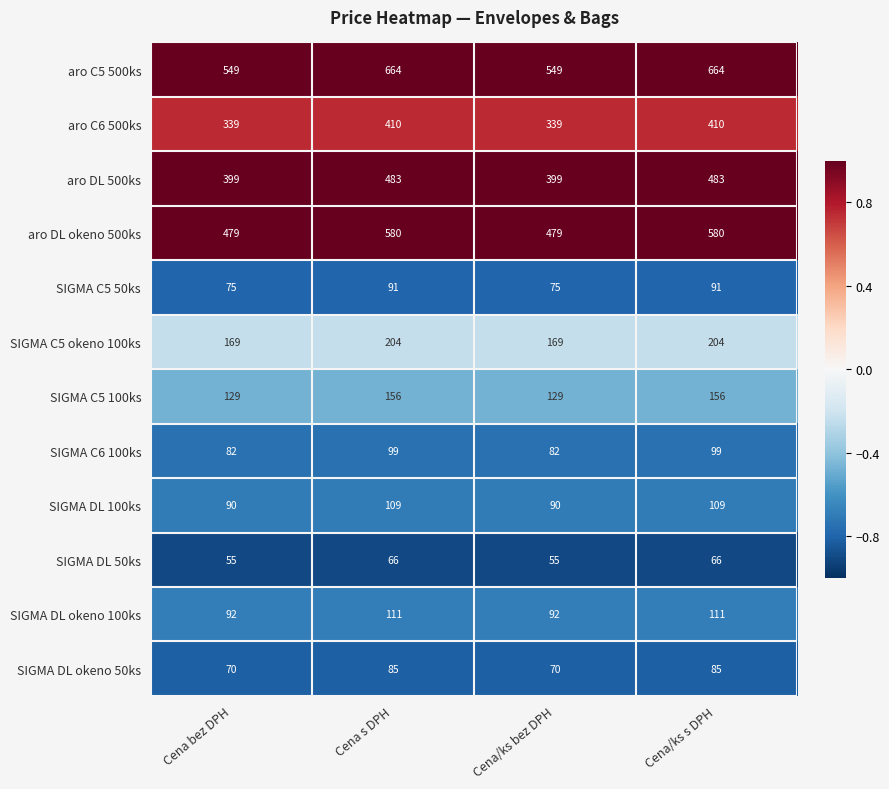

What is the minimum value shown in the chart?

55